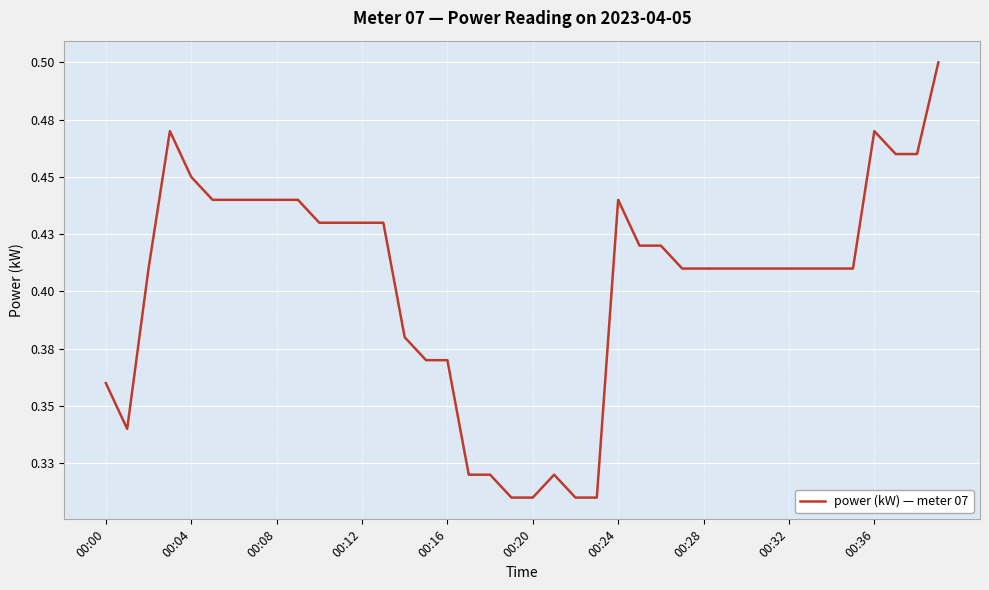

Which category has the highest value across all series?

39